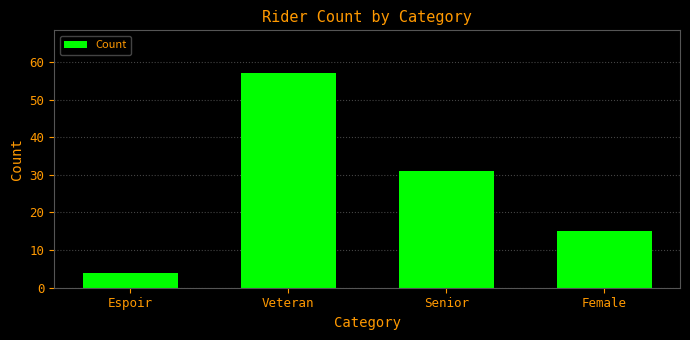

Does the chart contain stacked bars?

No